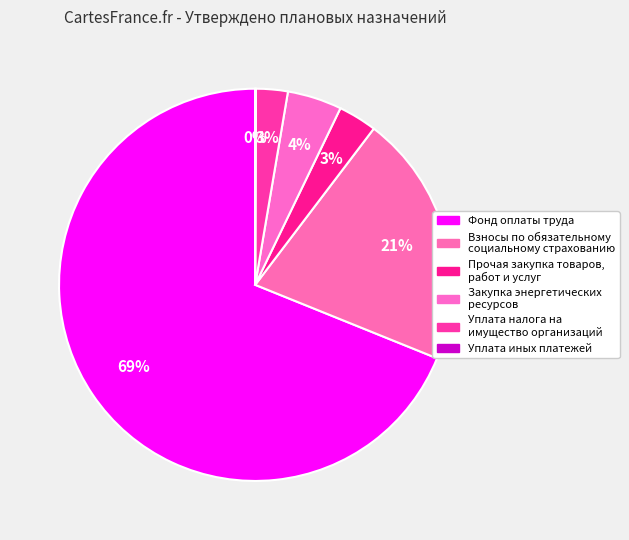

How many segments does this pie chart have?

6